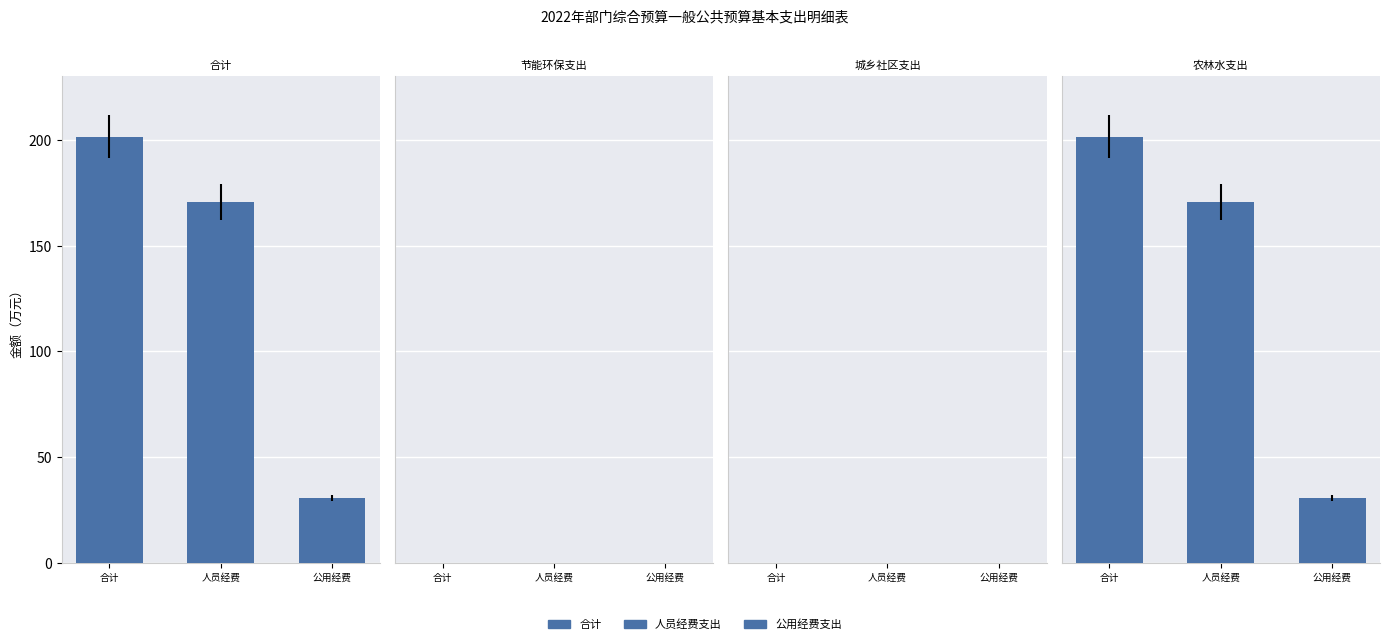

How many bars are there in each group?

4